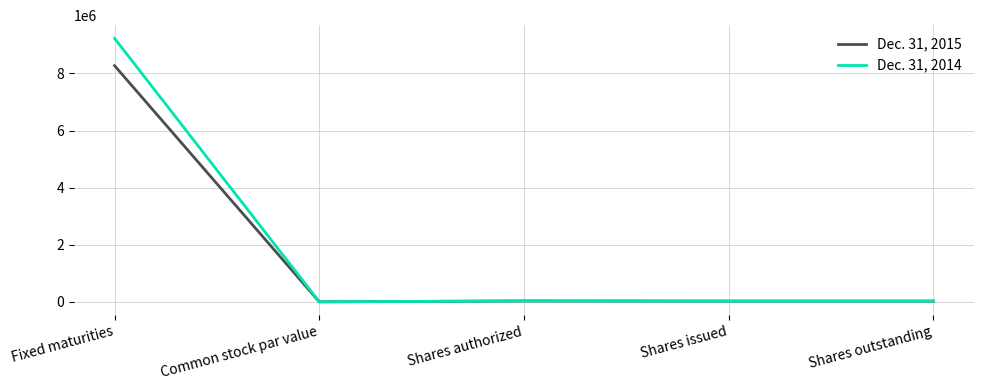

How many lines are shown in the chart?

2